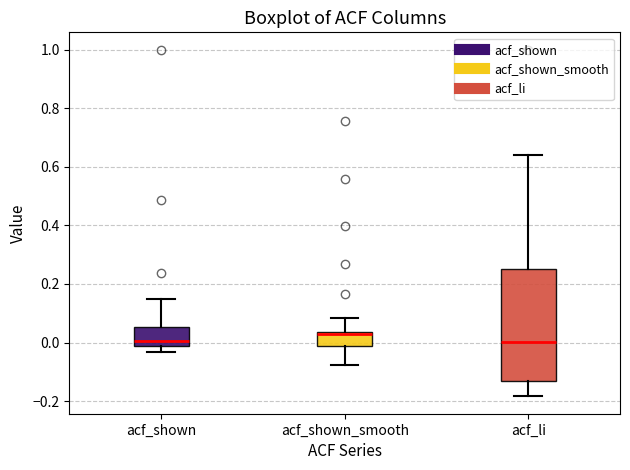

Where does the lower whisker of the box for acf_shown end on the y-axis? The values are not printed on the chart, so give them approximately, as read against the axis.

-0.04